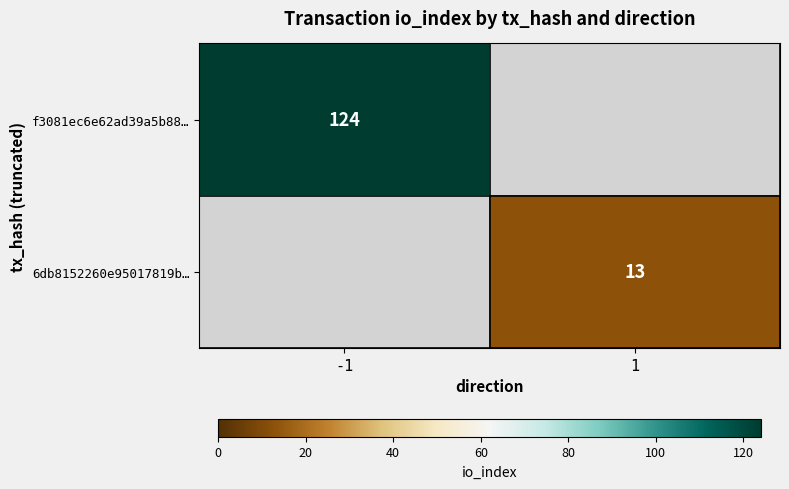

At which category does the chart reach its minimum across all series?

1